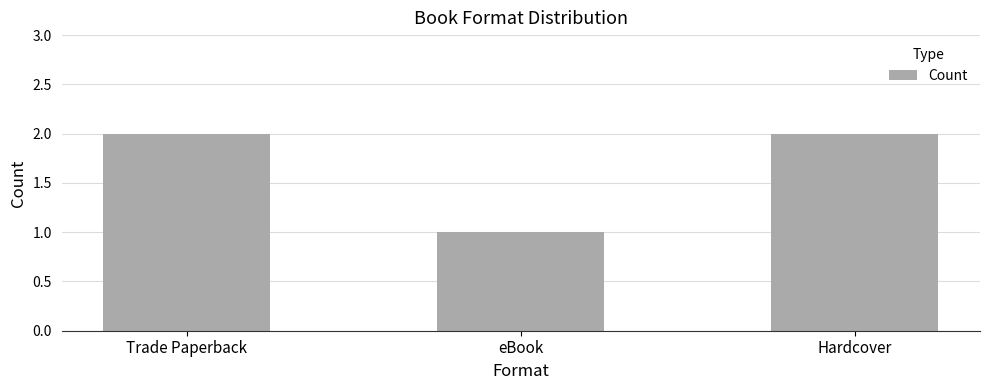

What is the value of the 3rd bar from the left?

2